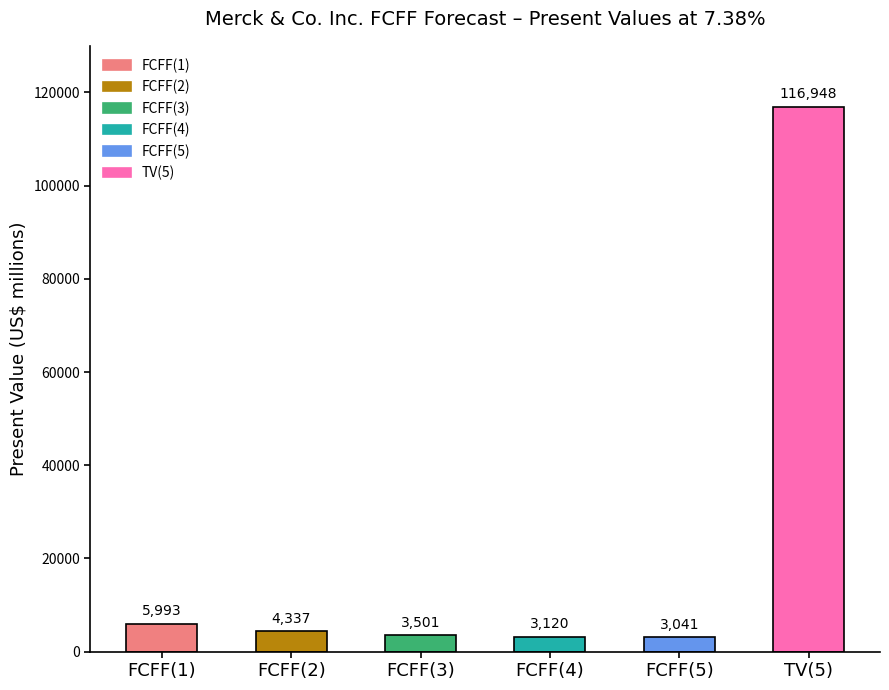

List the labels in order of value, smallest first.

FCFF(5), FCFF(4), FCFF(3), FCFF(2), FCFF(1), TV(5)